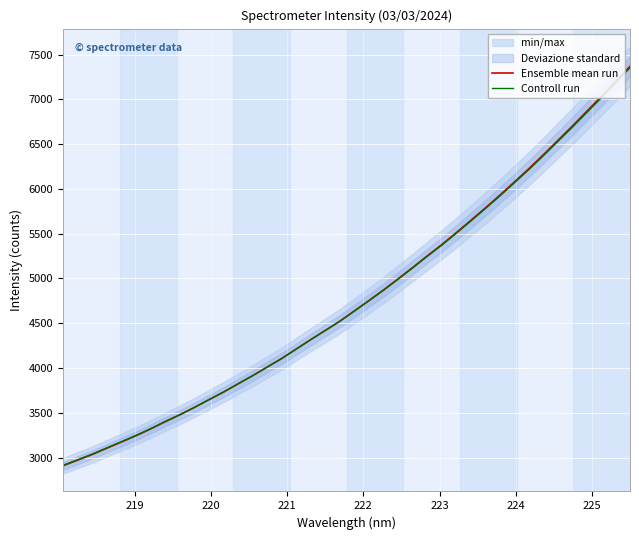

What is the lowest value of the Ensemble mean run series?

2908.7